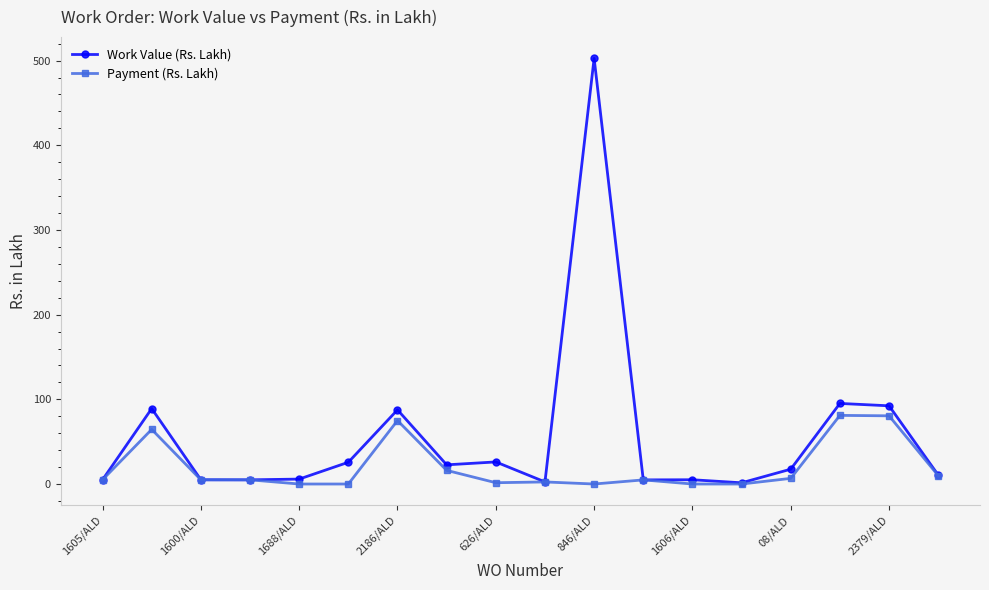

Which series has the widest spread of values?

Work Value (Rs. Lakh)